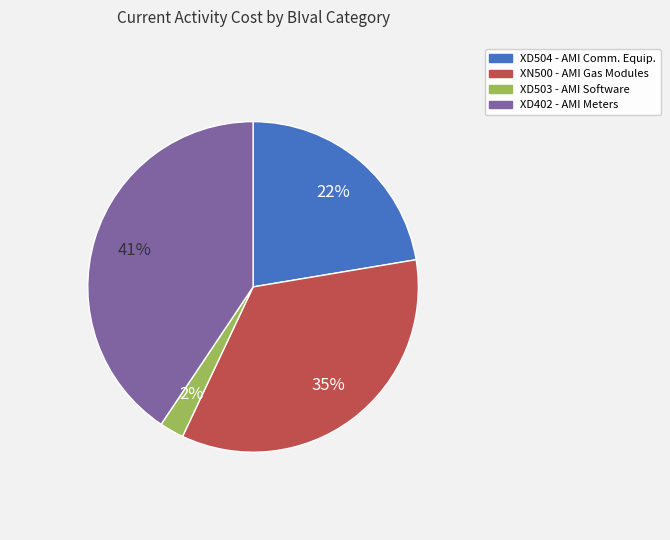

The XD504 - AMI Comm. Equip. slice represents 29% of the pie. True or false?

False